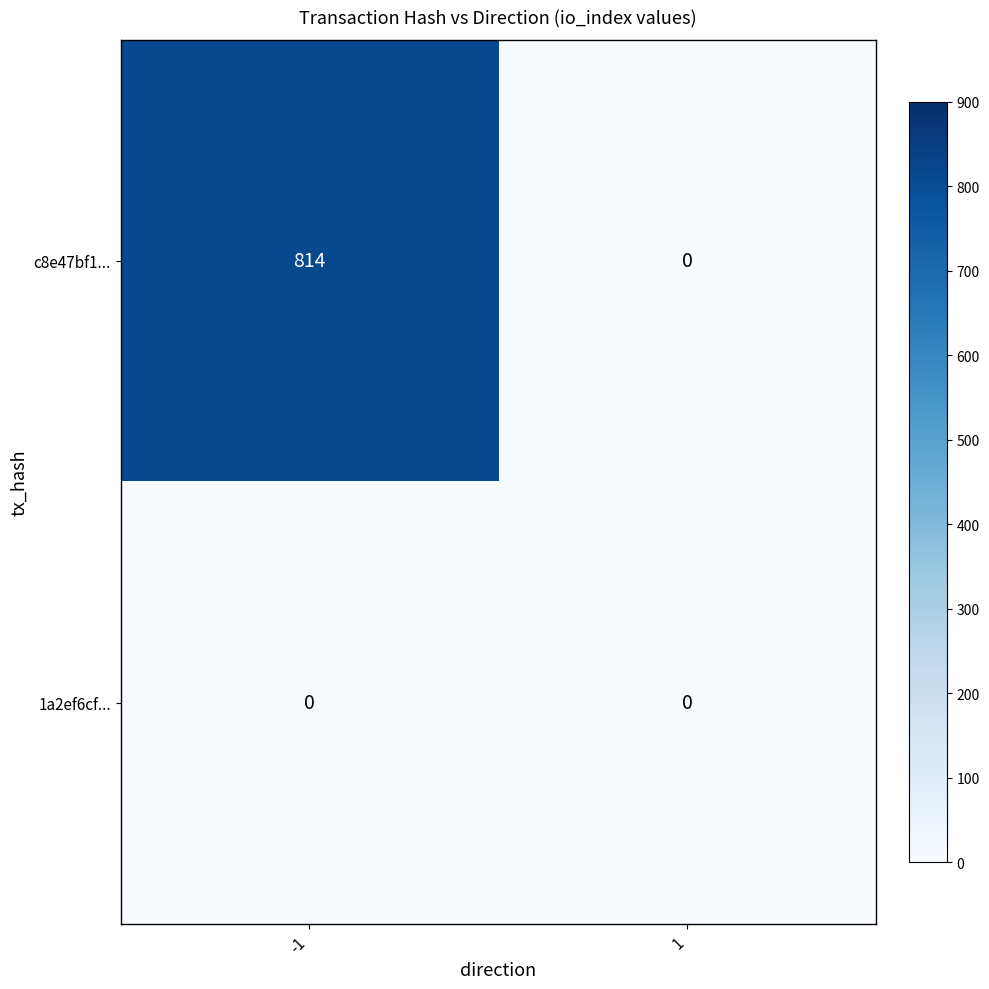

Is it true that c8e47bf1... equals 814 at -1?

True